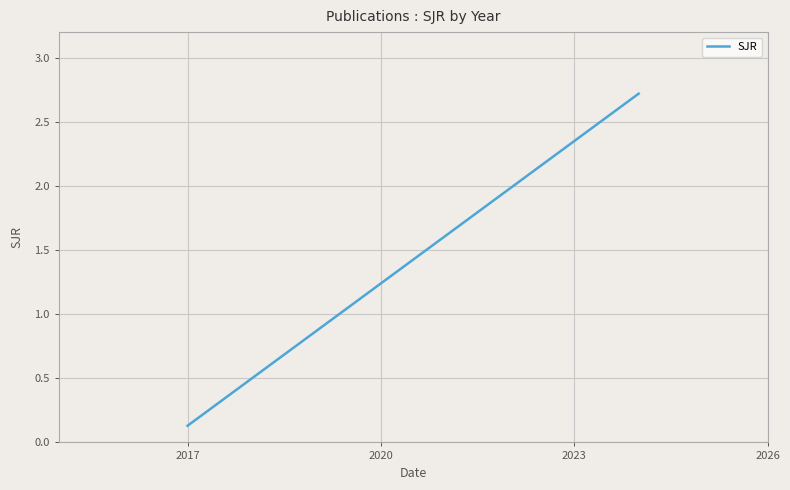

How many categories are shown in the chart?

2